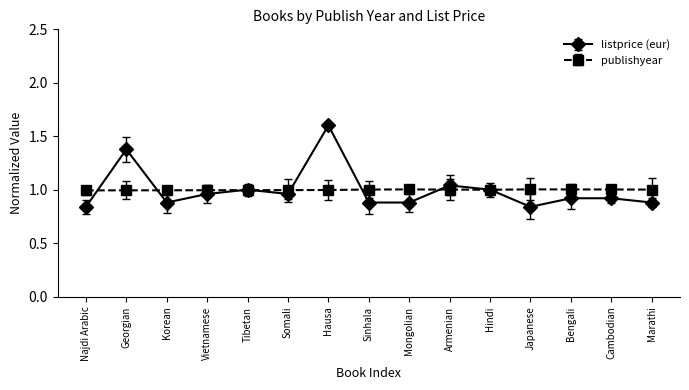

Is it true that listprice (eur) equals 1.6 at Hausa?

True